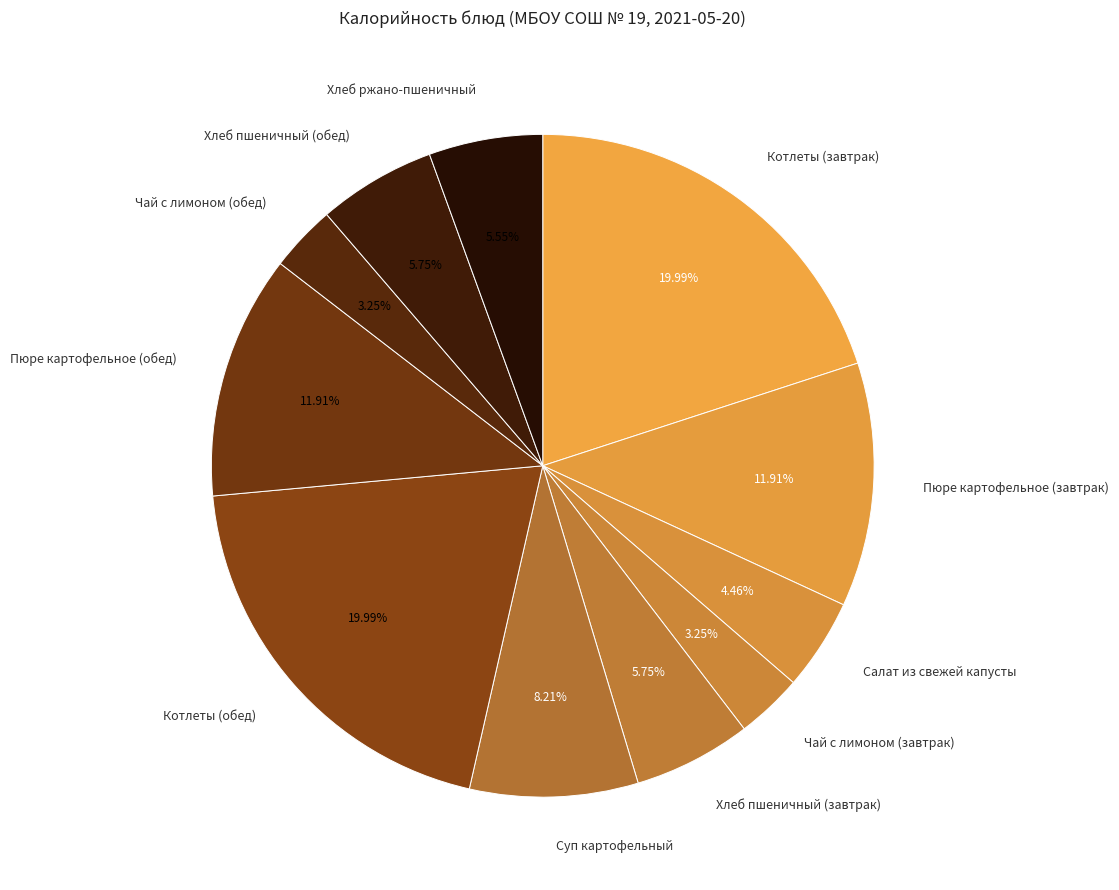

To the nearest percent, what is the combined percentage of Котлеты (завтрак) and Хлеб пшеничный (обед)?

26%